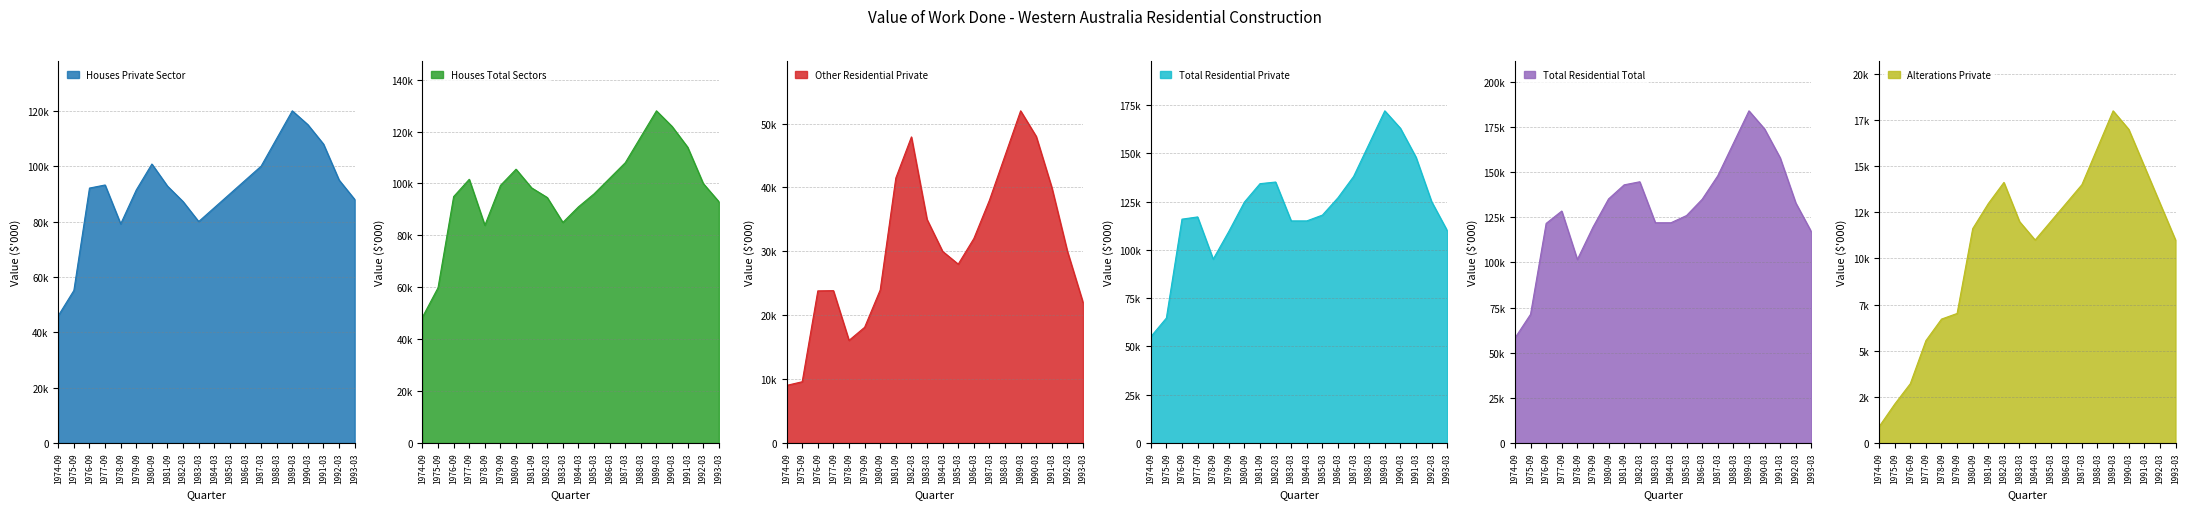

What is the average value of the Other Residential Private series?

30690